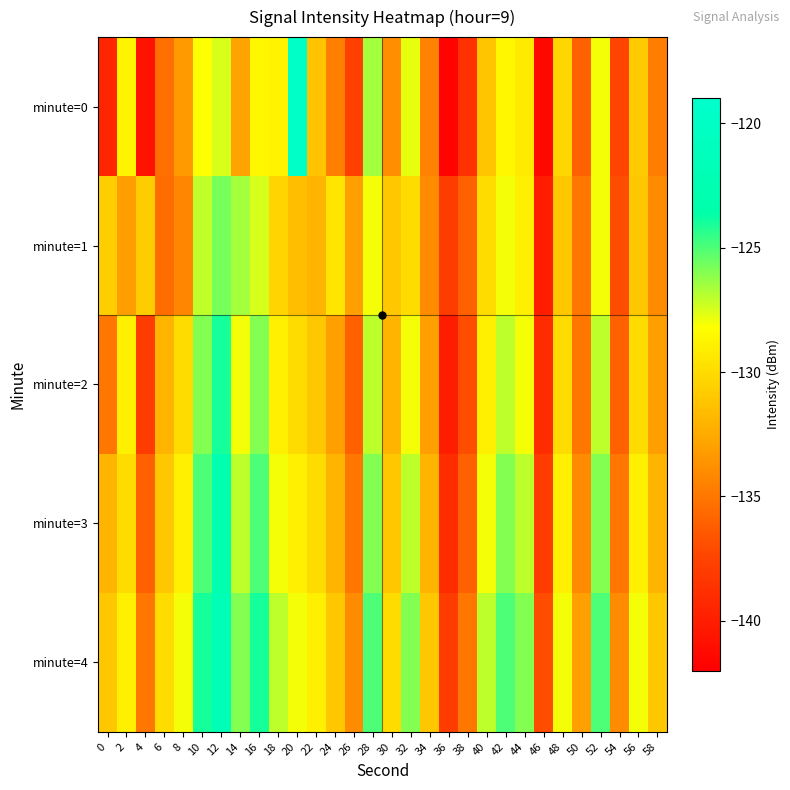

Rank the series at 26 from highest to lowest value.

minute=1, minute=4, minute=3, minute=2, minute=0